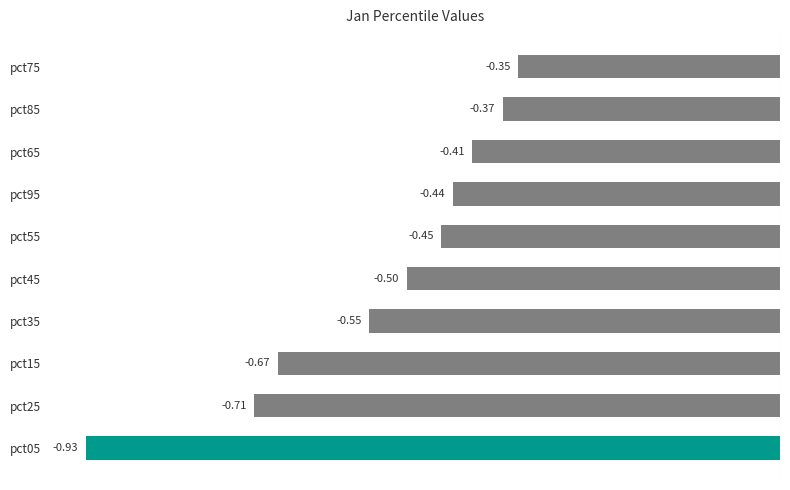

List the labels in order of value, smallest first.

pct05, pct25, pct15, pct35, pct45, pct55, pct95, pct65, pct85, pct75